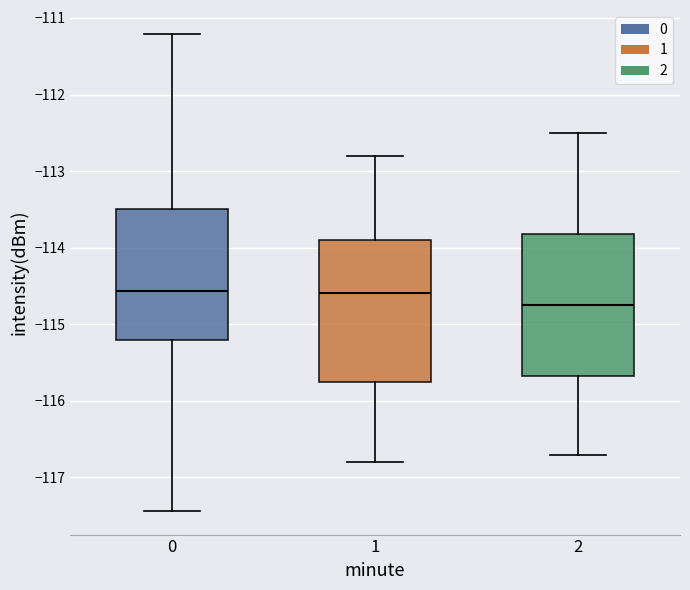

Reading left to right, read every box against the y-axis: the position of its median line, the range the box covers, and the ends of its whiskers. The values are not printed on the chart, so give them approximately, as read against the axis.

0: median -114.6, box -115.2 to -113.5, whiskers -117.4 to -111.2
1: median -114.6, box -115.7 to -113.9, whiskers -116.8 to -112.8
2: median -114.7, box -115.7 to -113.8, whiskers -116.7 to -112.5